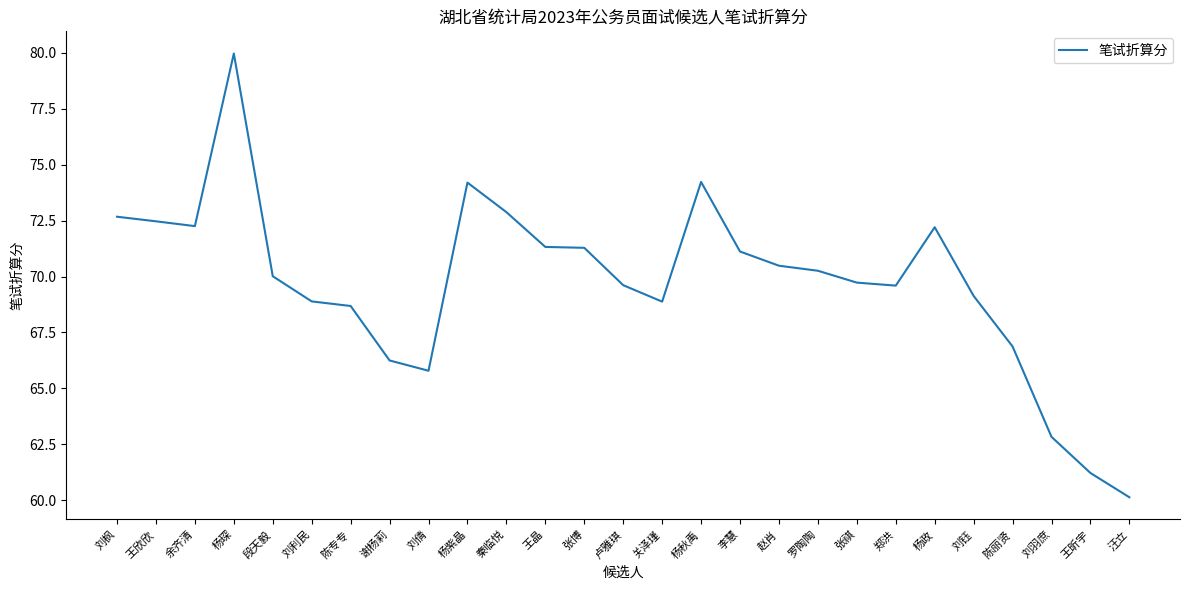

Is this an area chart (filled region under the line)?

No